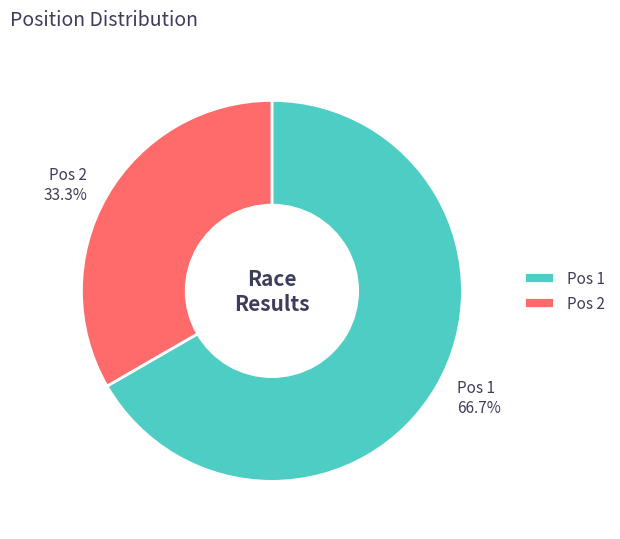

Rank the categories by value from lowest to highest.

Pos 2, Pos 1